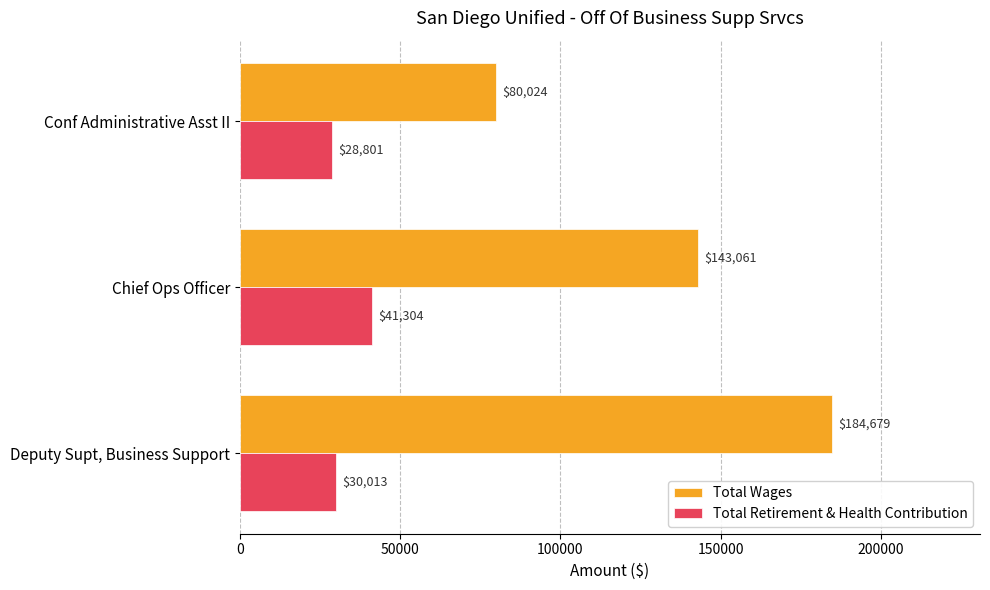

How many distinct data groups are displayed?

2